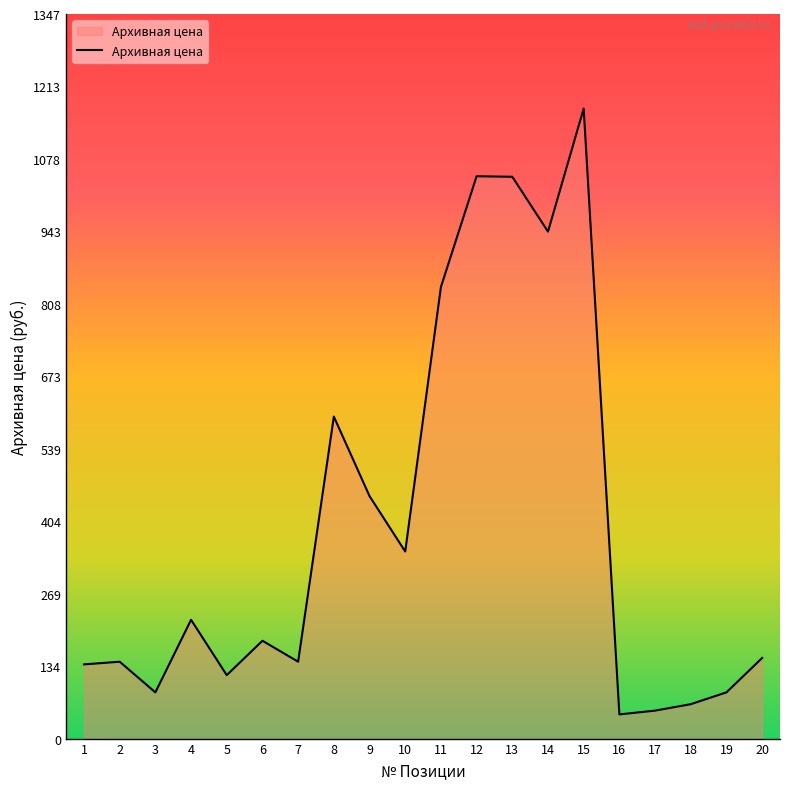

The chart shows a value of 86 at 19. True or false?

True